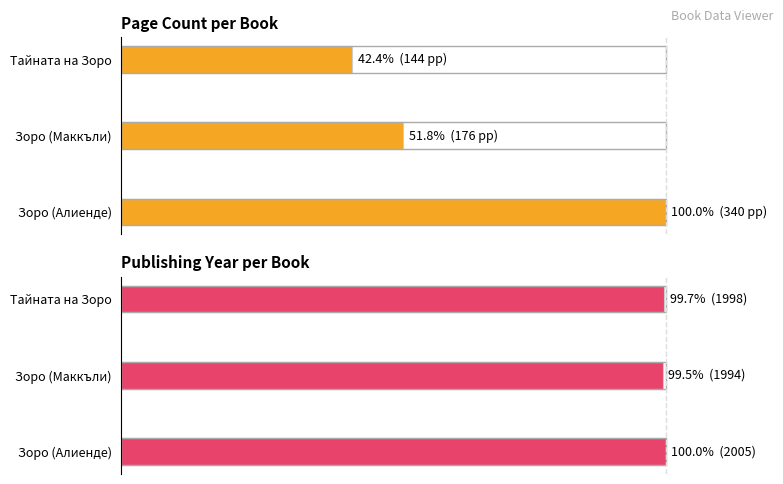

How many bars are there in total?

6